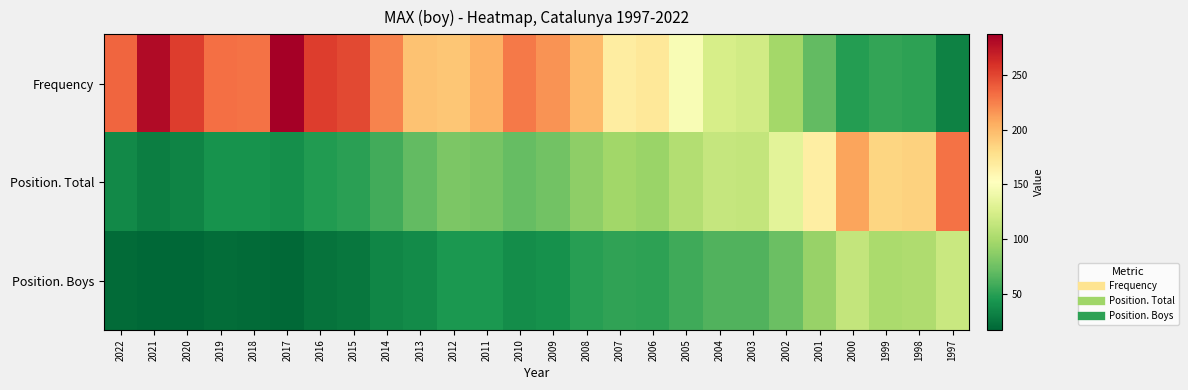

List the series in order of their peak value, lowest first.

Position. Boys, Position. Total, Frequency